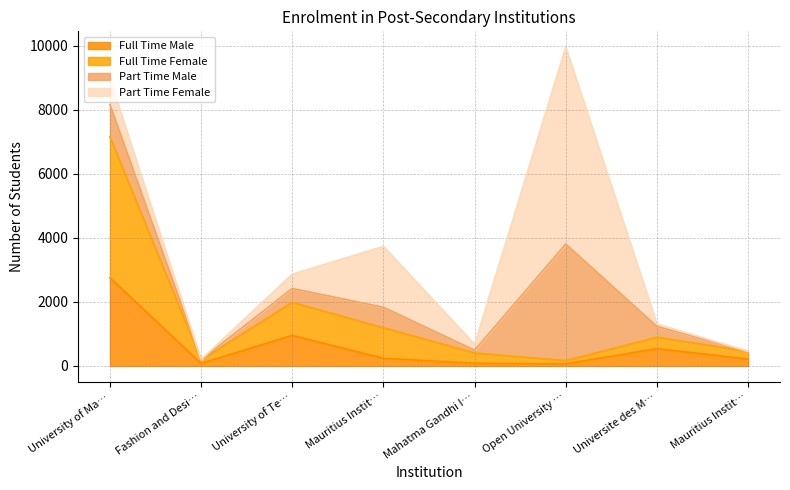

What position from the left is Fashion and Design Institute?

2